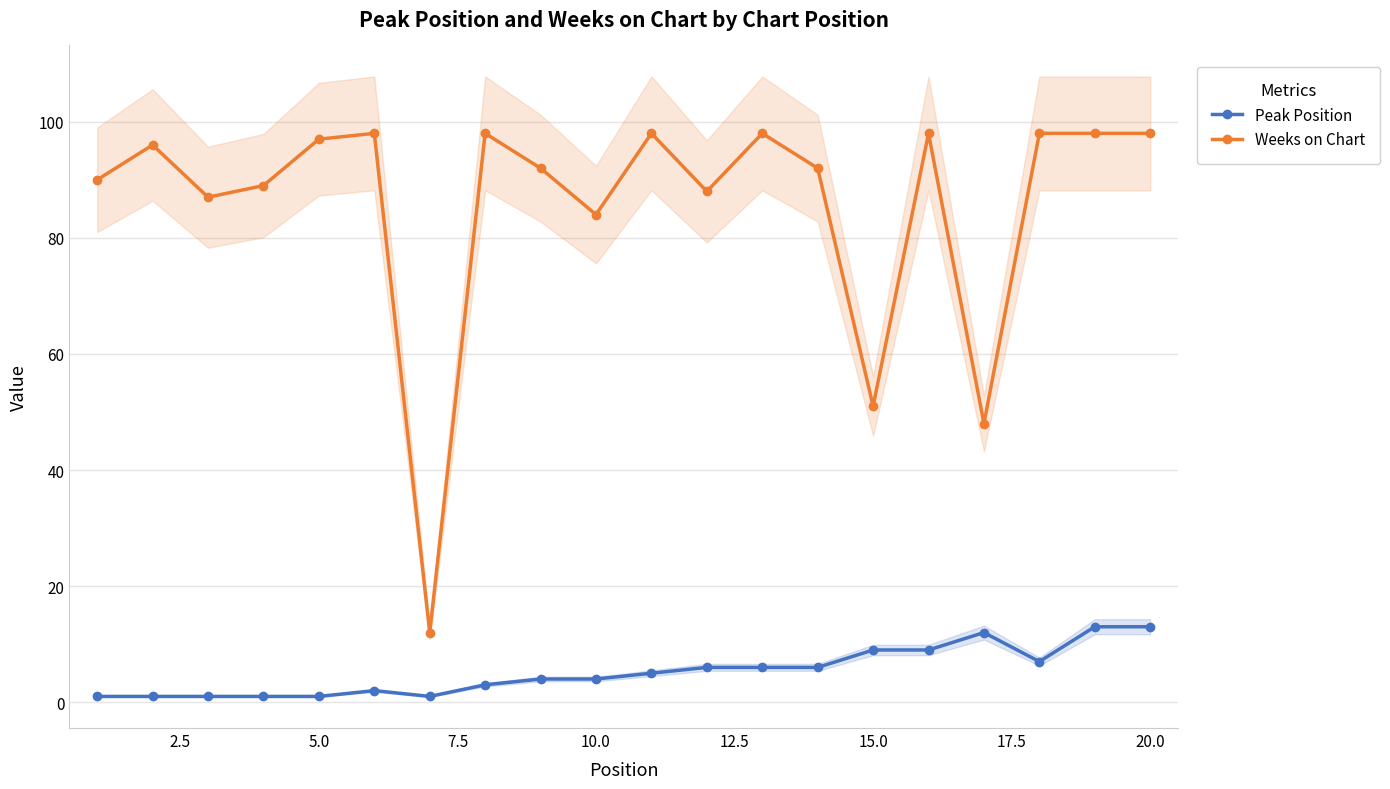

Where is Weeks on Chart nearest to the value 55?

15.0